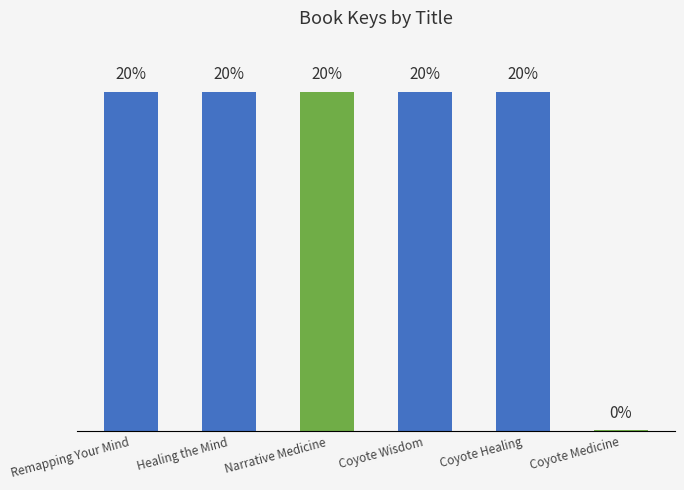

The value at Remapping Your Mind is 100437015. True or false?

True